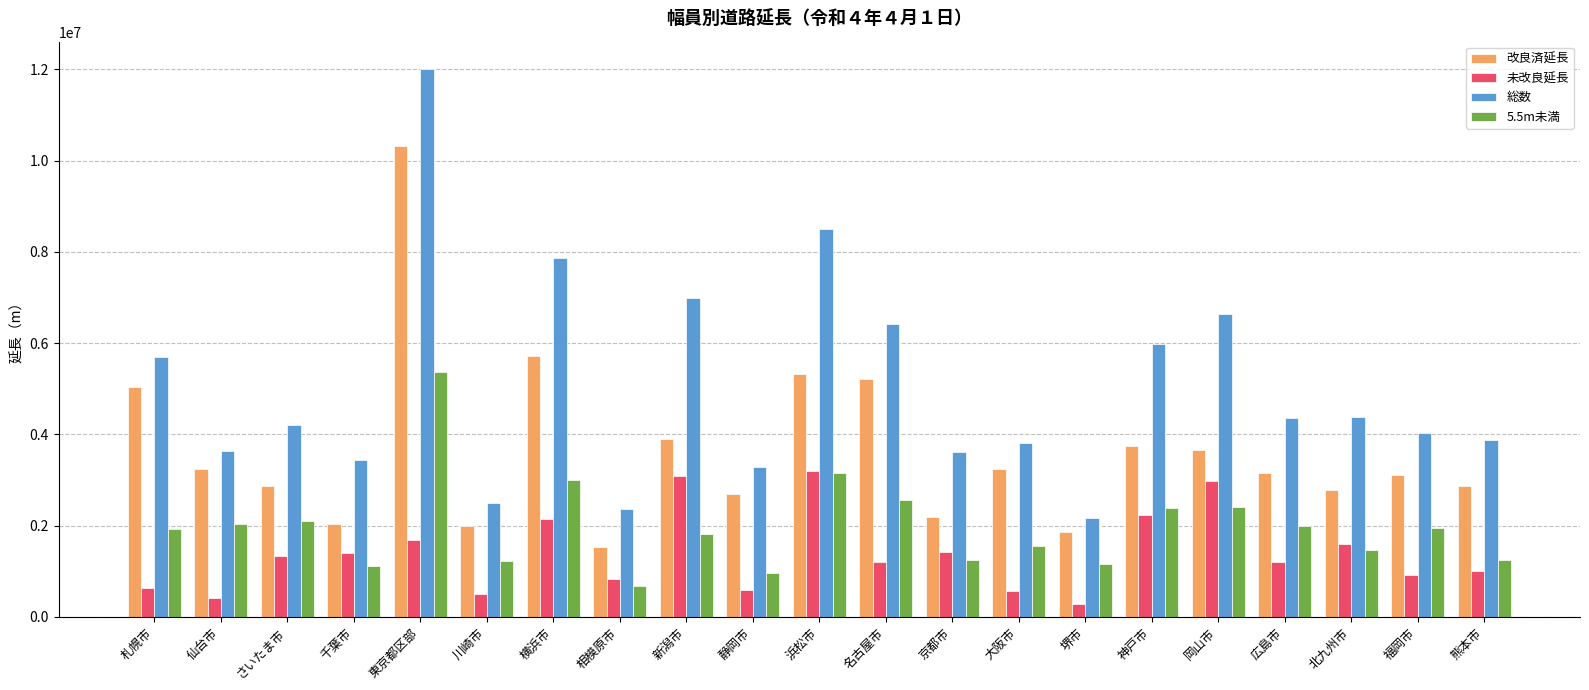

What is the maximum value for 未改良延長?

3189813.0